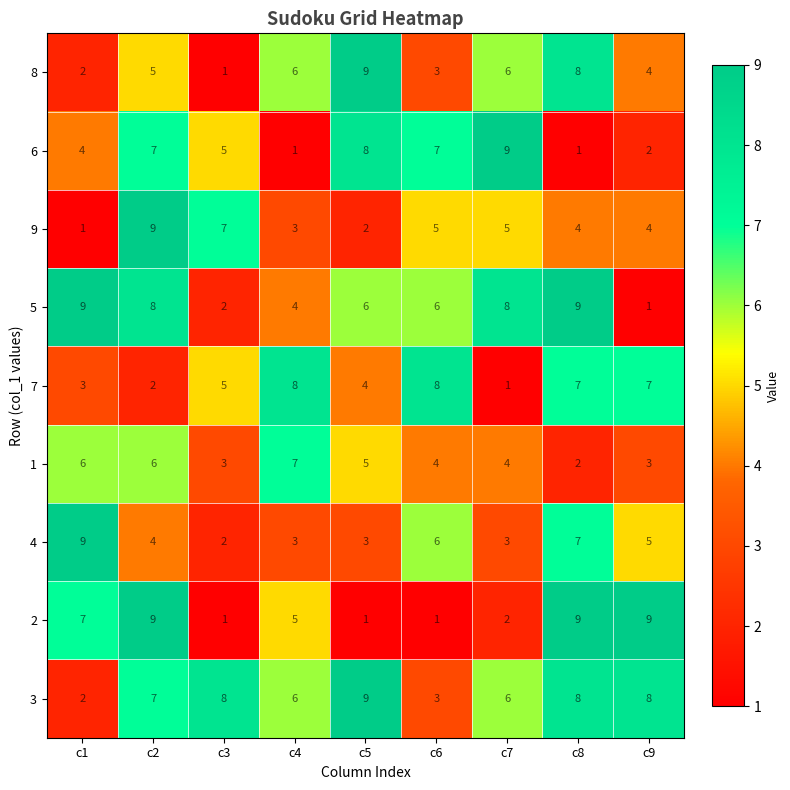

What is the average value of the 4 series?

5